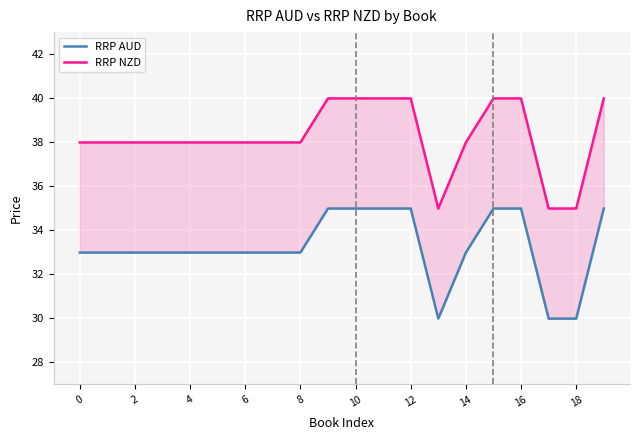

What is the label of the 13th point from the left?

12